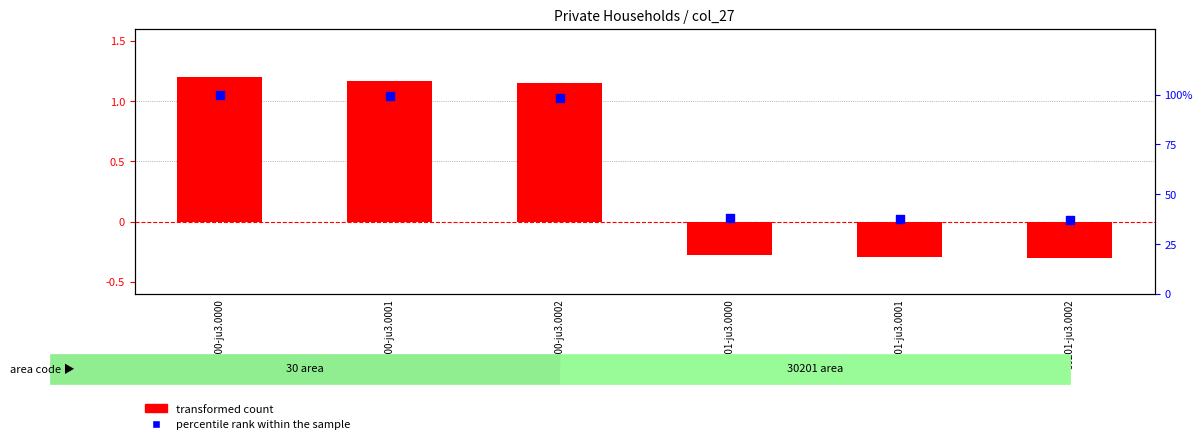

At how many categories does at least one series exceed 89?

3